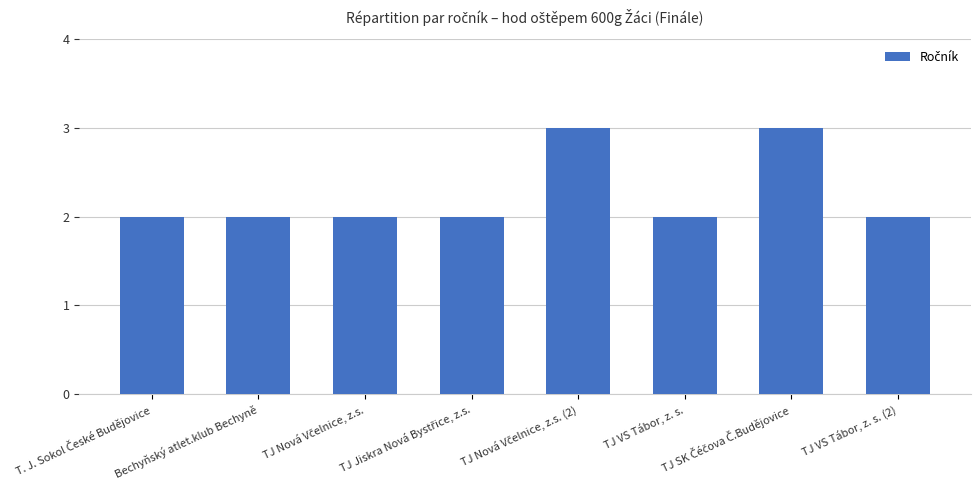

What is the maximum value shown in the chart?

3